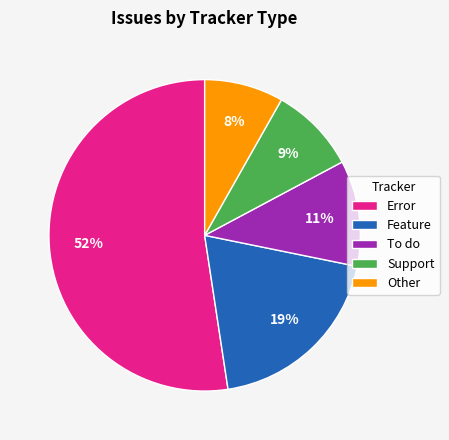

To the nearest percent, what is the difference between the Error and Support slice percentages?

43%